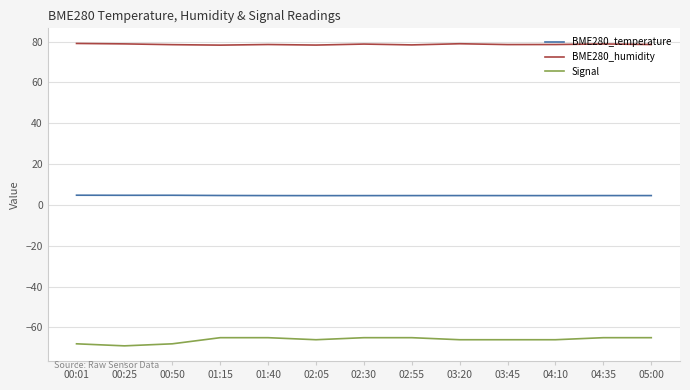

What is the minimum value for Signal?

-69.0